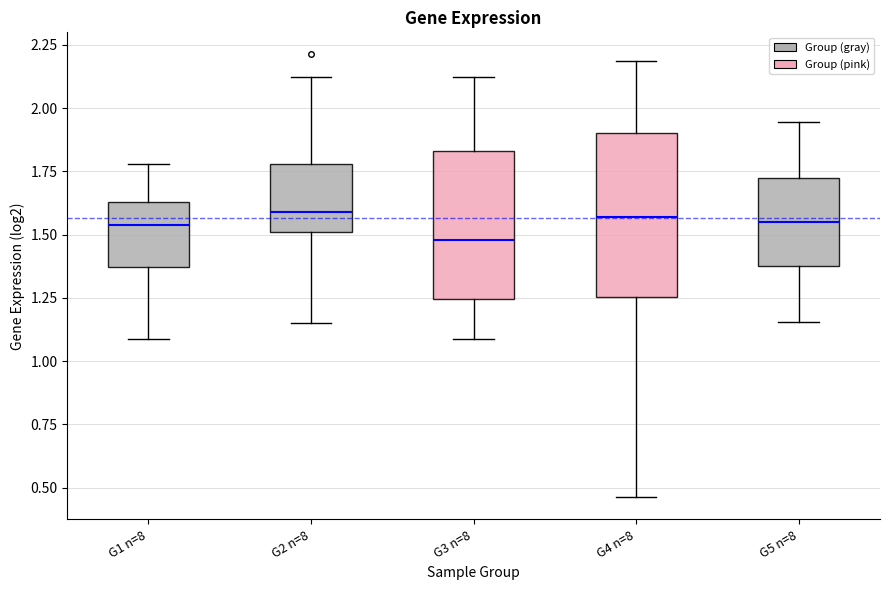

Where does the upper whisker of the box for G3 n=8 end on the y-axis? The values are not printed on the chart, so give them approximately, as read against the axis.

2.10